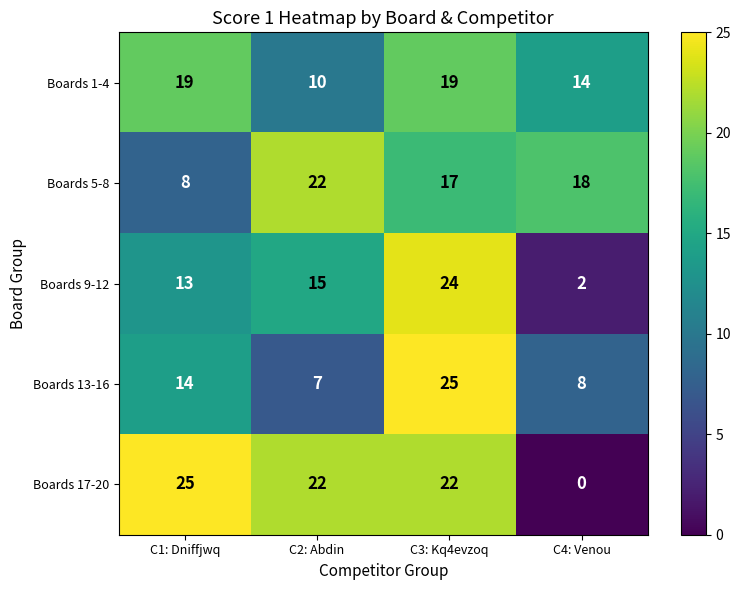

At how many categories does at least one series exceed 9?

4